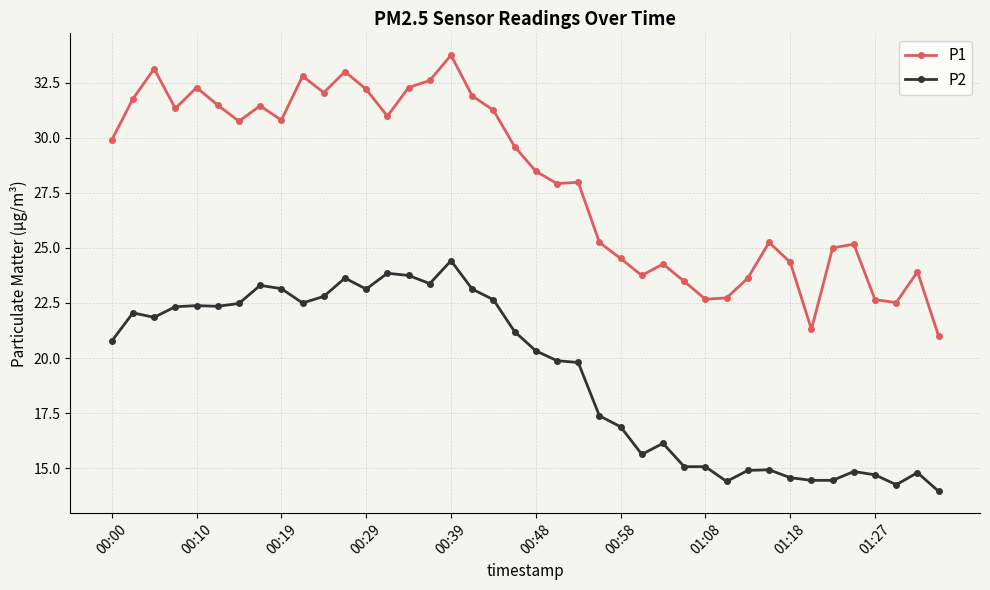

At how many categories does at least one series exceed 19?

40